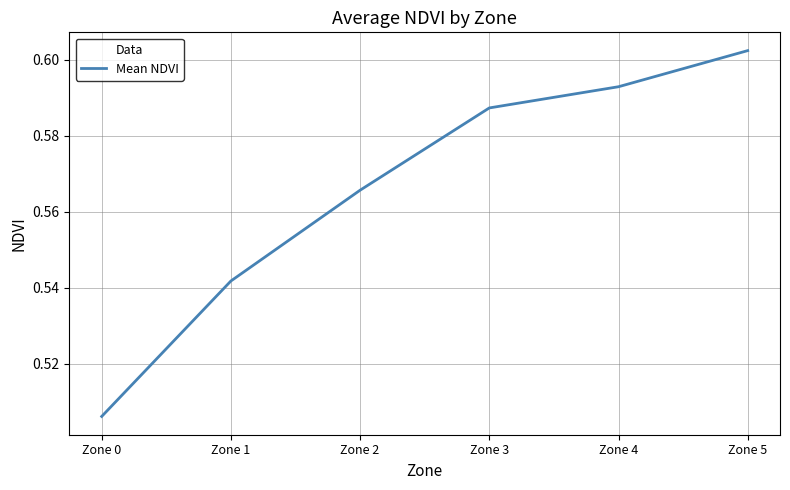

Is it true that the value at Zone 1 is 0.9?

False